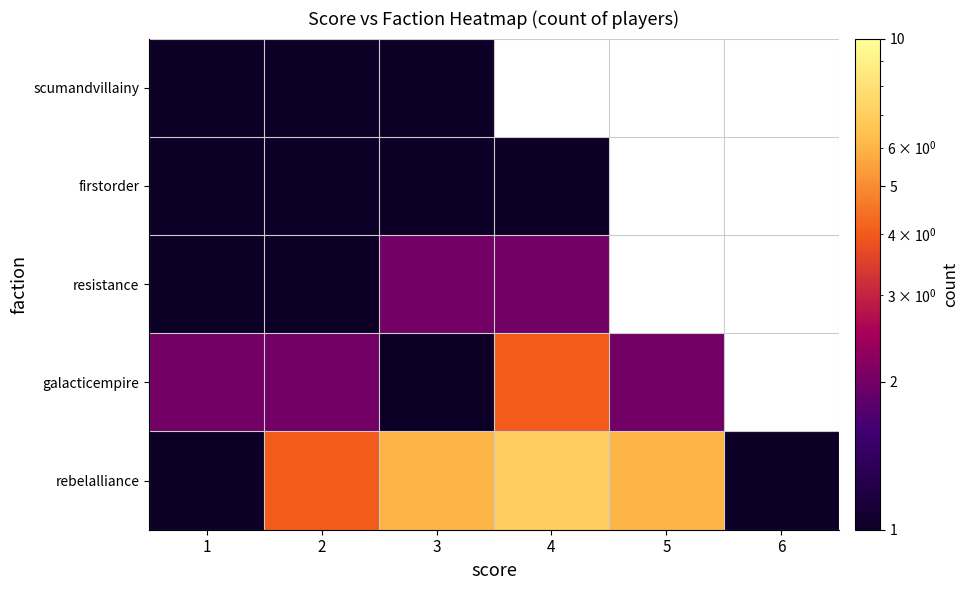

What is the total value across all series at 3?

11.0